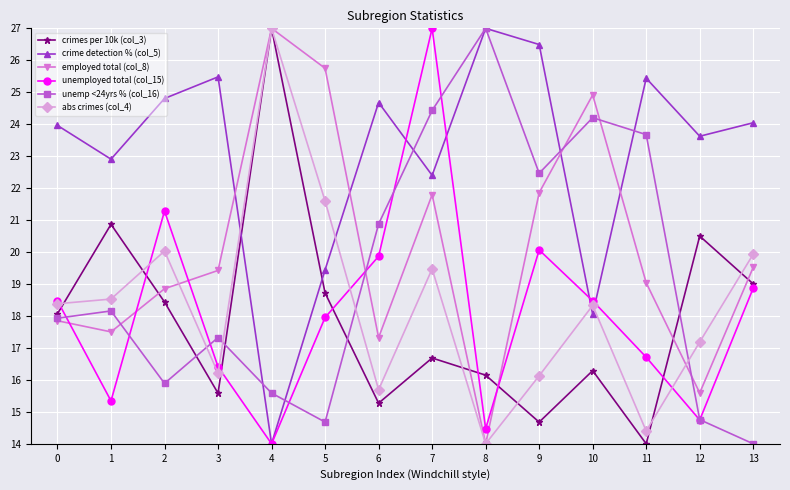

What is the spread (max minus min) of values at 1?

7.6